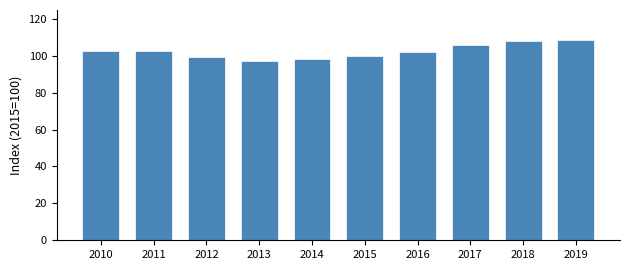

What is the maximum value shown in the chart?

108.5